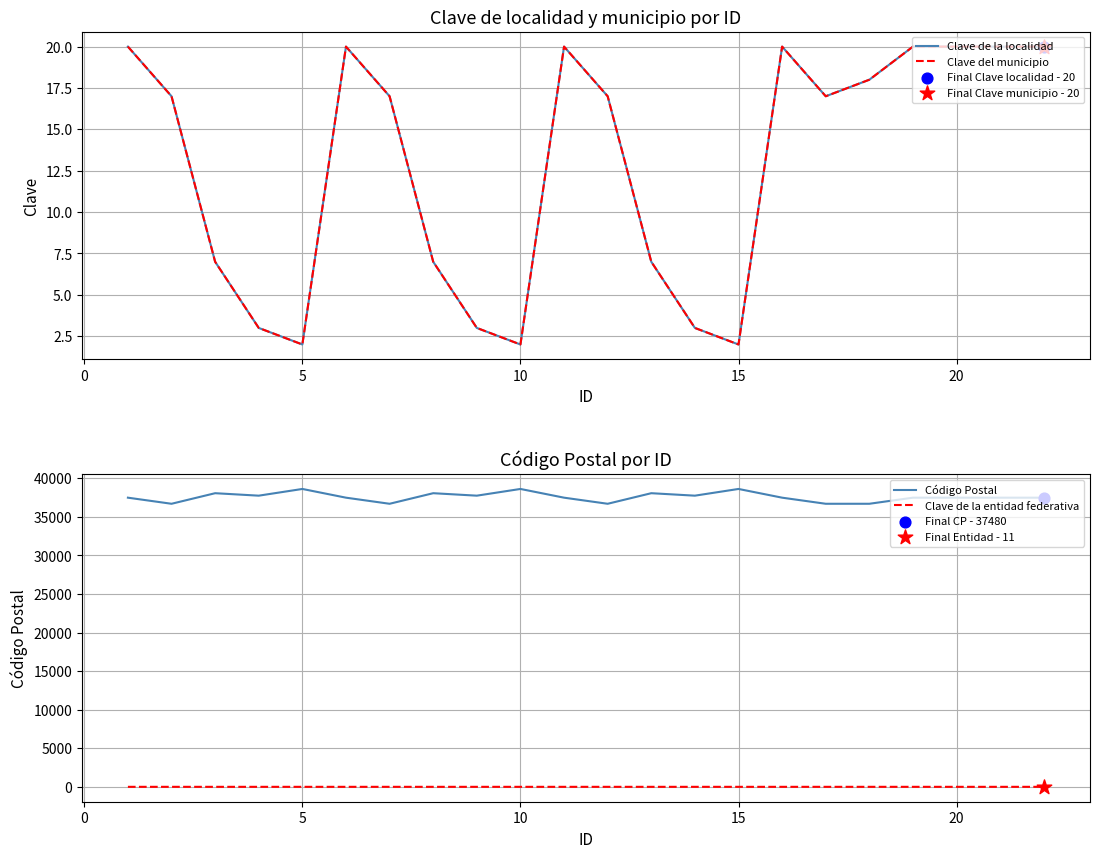

Which series contains the lowest Y value?

Clave de la localidad